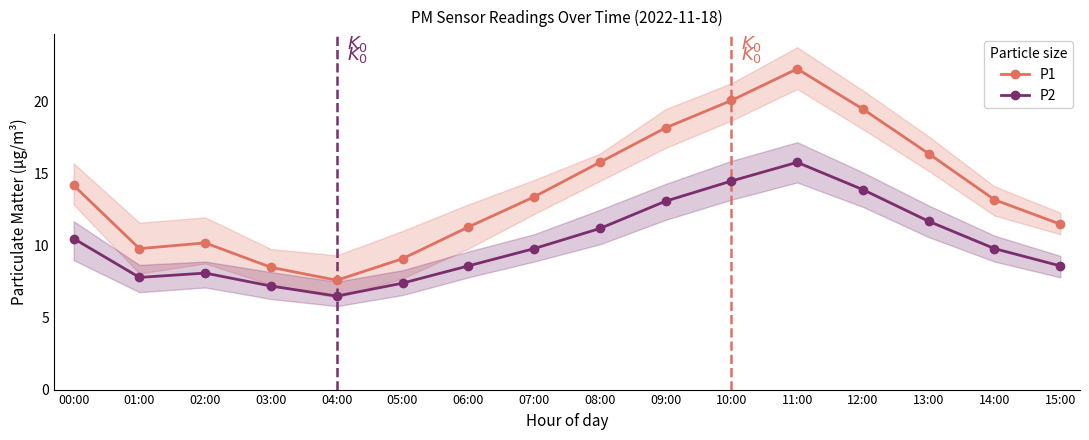

What is the difference between the highest and lowest values at 10:00?

5.6